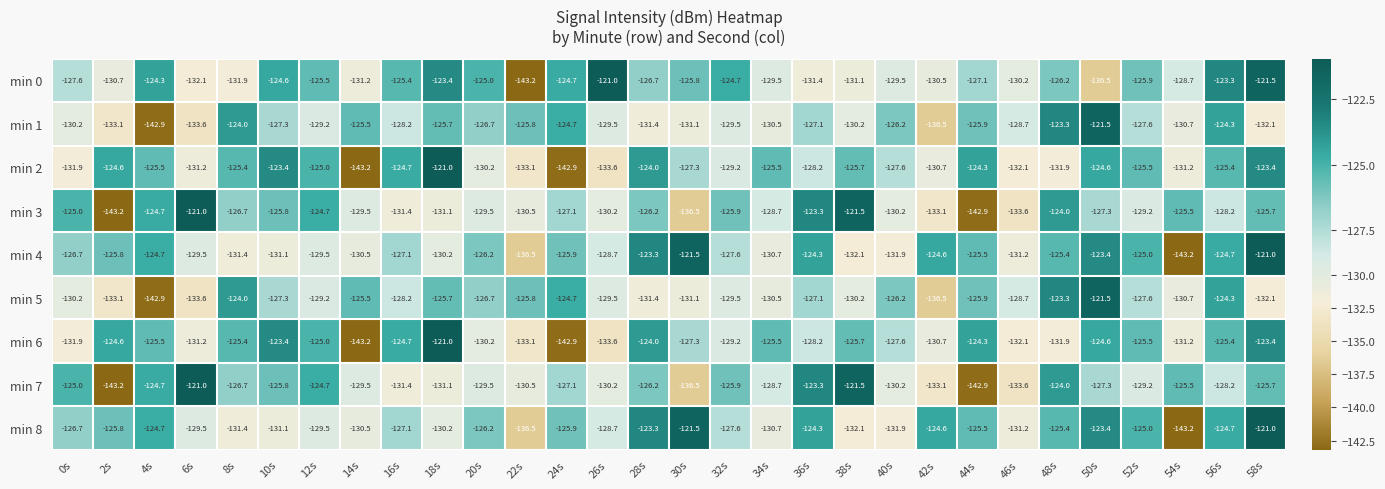

At how many categories does at least one series exceed -140?

30